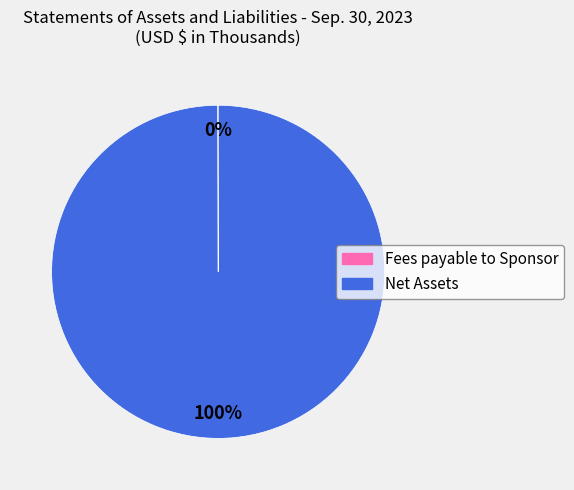

What percentage is the Net Assets slice, to the nearest percent?

100%